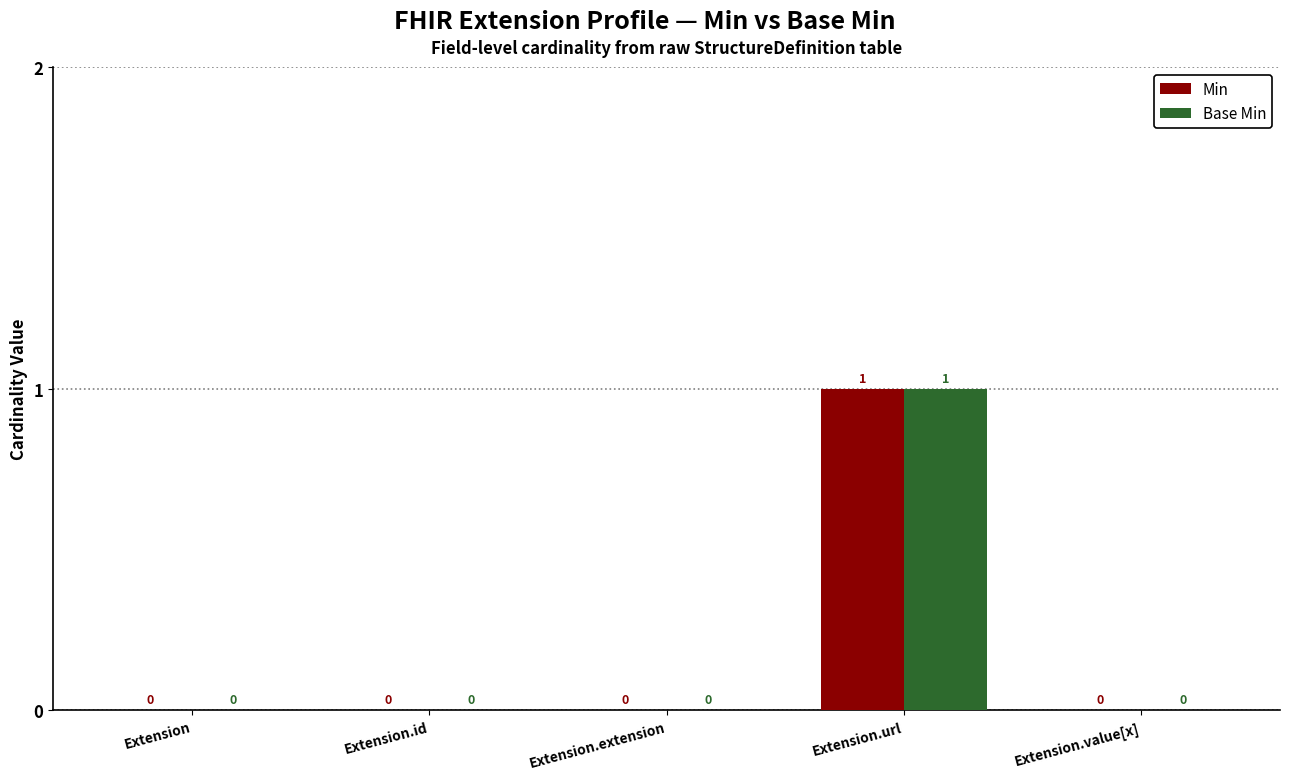

Reading right to left, what are all the values shown in this chart?

Min: Extension.value[x]=0	Extension.url=1	Extension.extension=0	Extension.id=0	Extension=0
Base Min: Extension.value[x]=0	Extension.url=1	Extension.extension=0	Extension.id=0	Extension=0